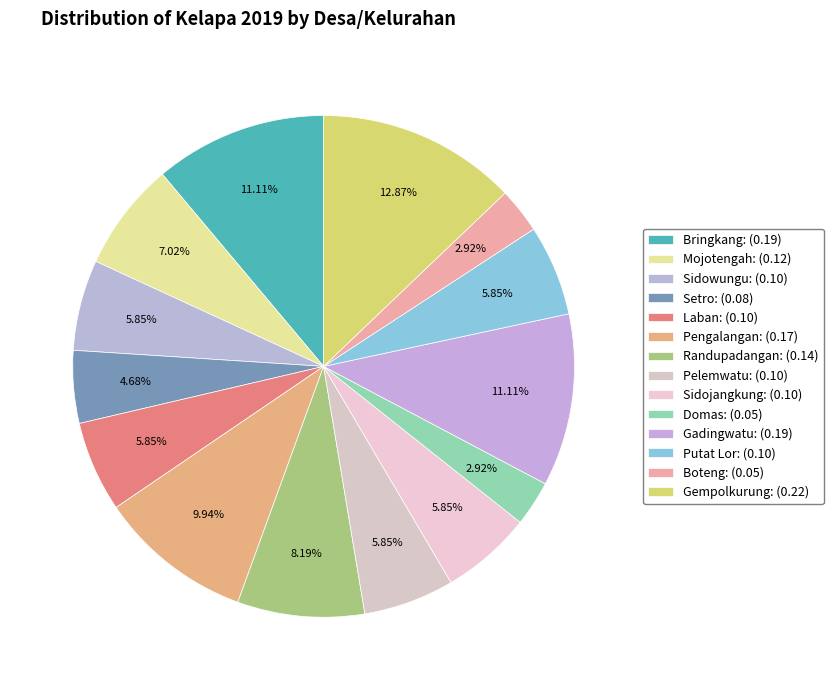

What is the smallest slice in the pie chart?

Domas